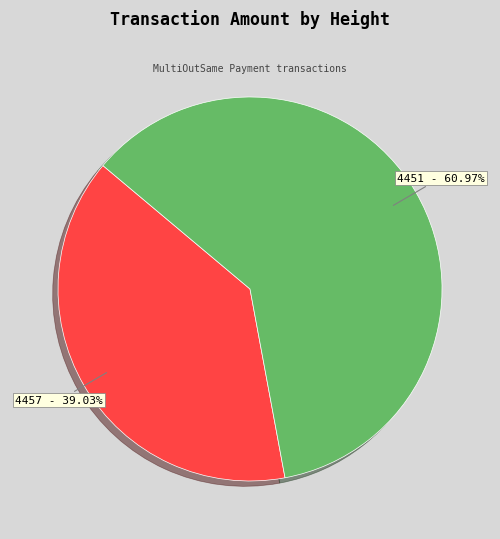

Is there a majority slice in this chart?

Yes